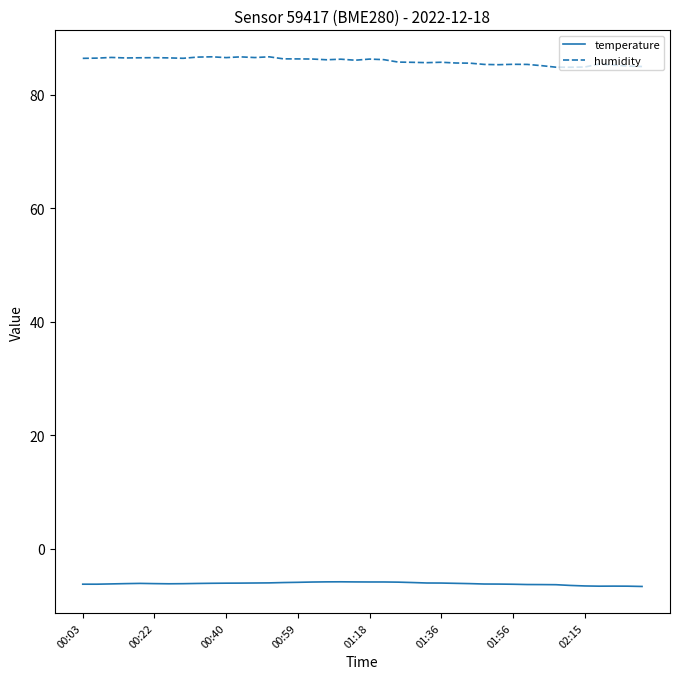

What is the smallest value displayed?

-6.7